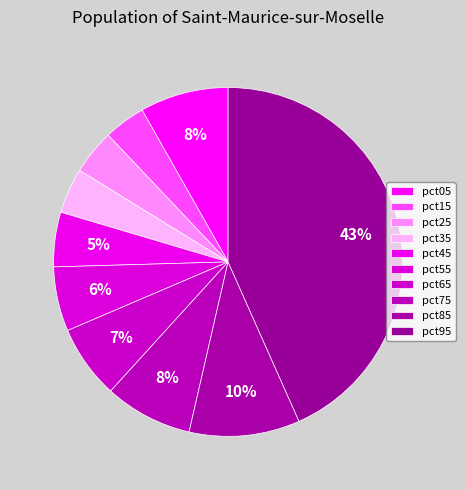

Does pct05 represent more than half of the total?

No